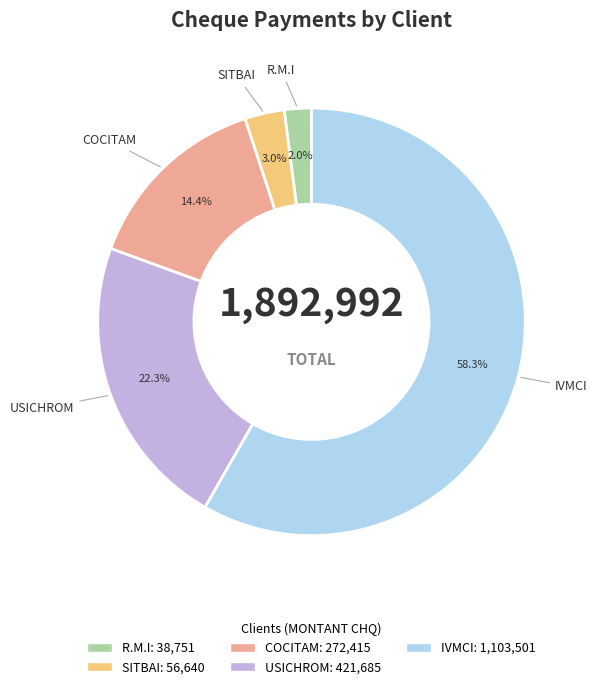

Which slice is the largest?

IVMCI